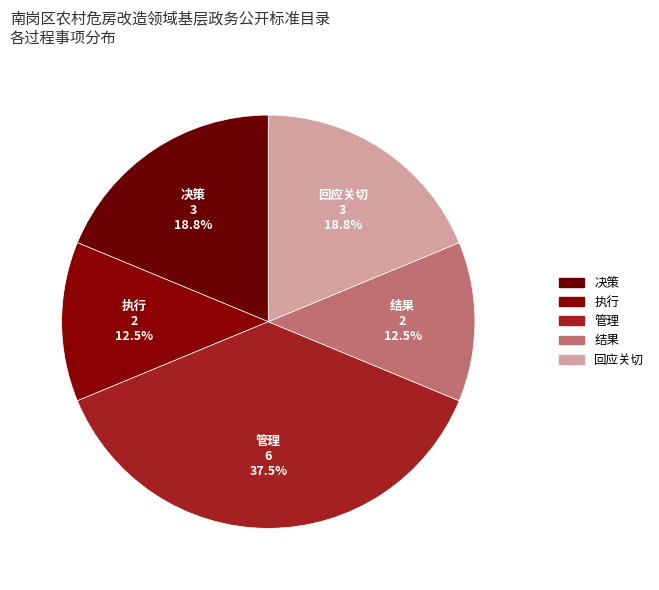

To the nearest percent, what is the average slice percentage?

20%